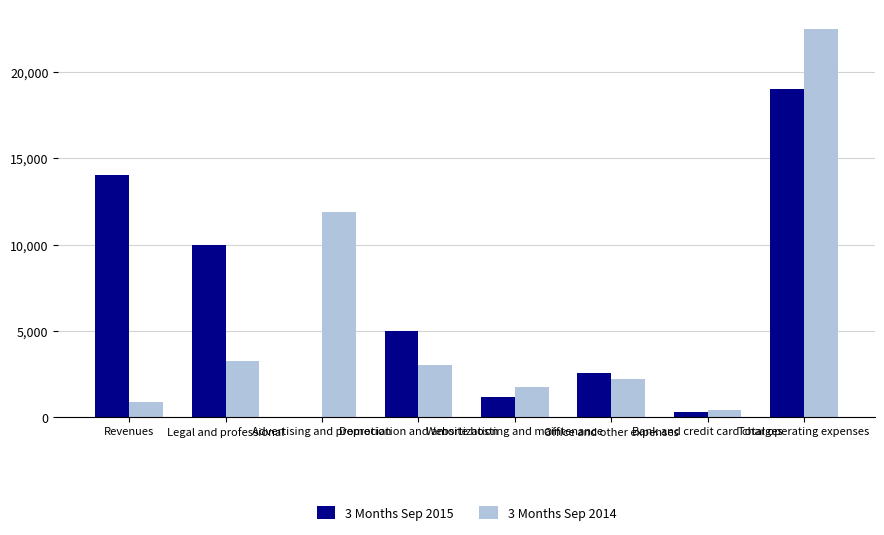

What is the maximum value shown in the chart?

22508